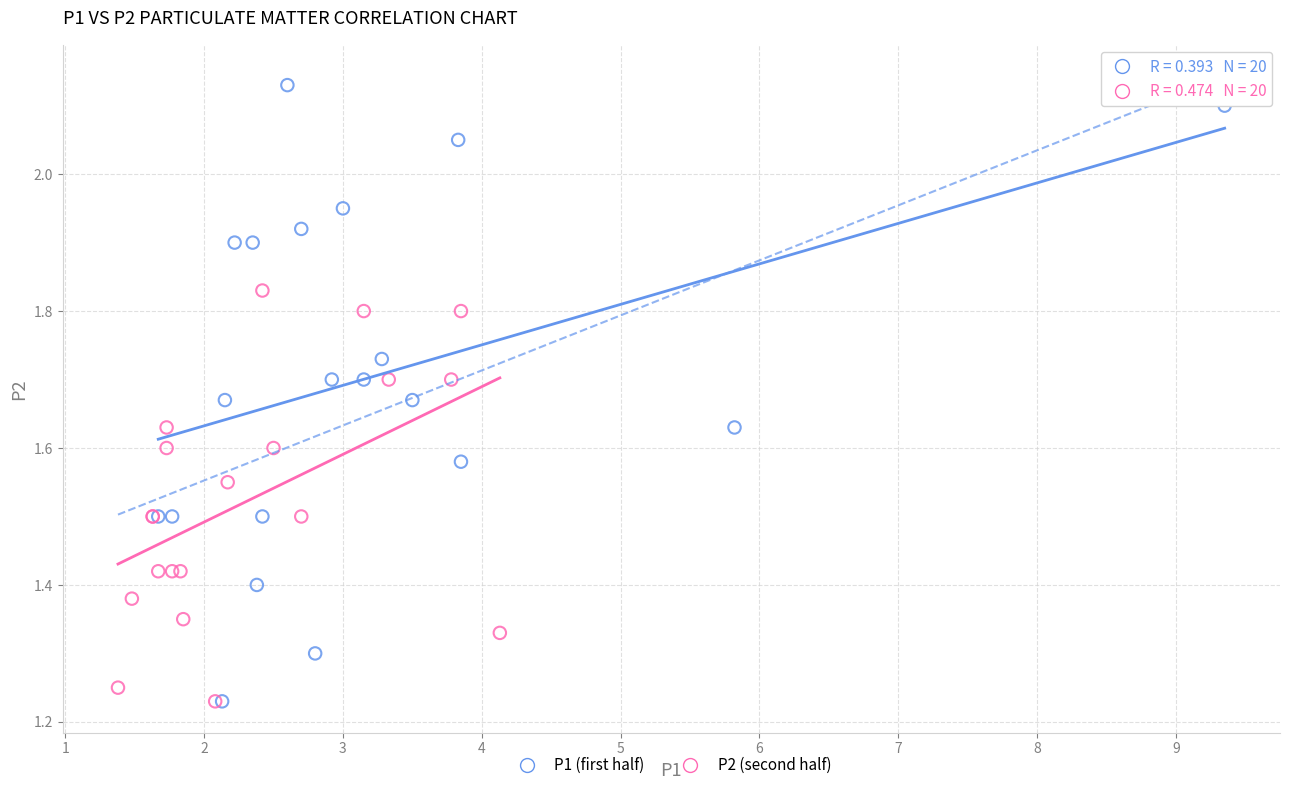

Which series has the widest spread of Y values?

P1 (first half)